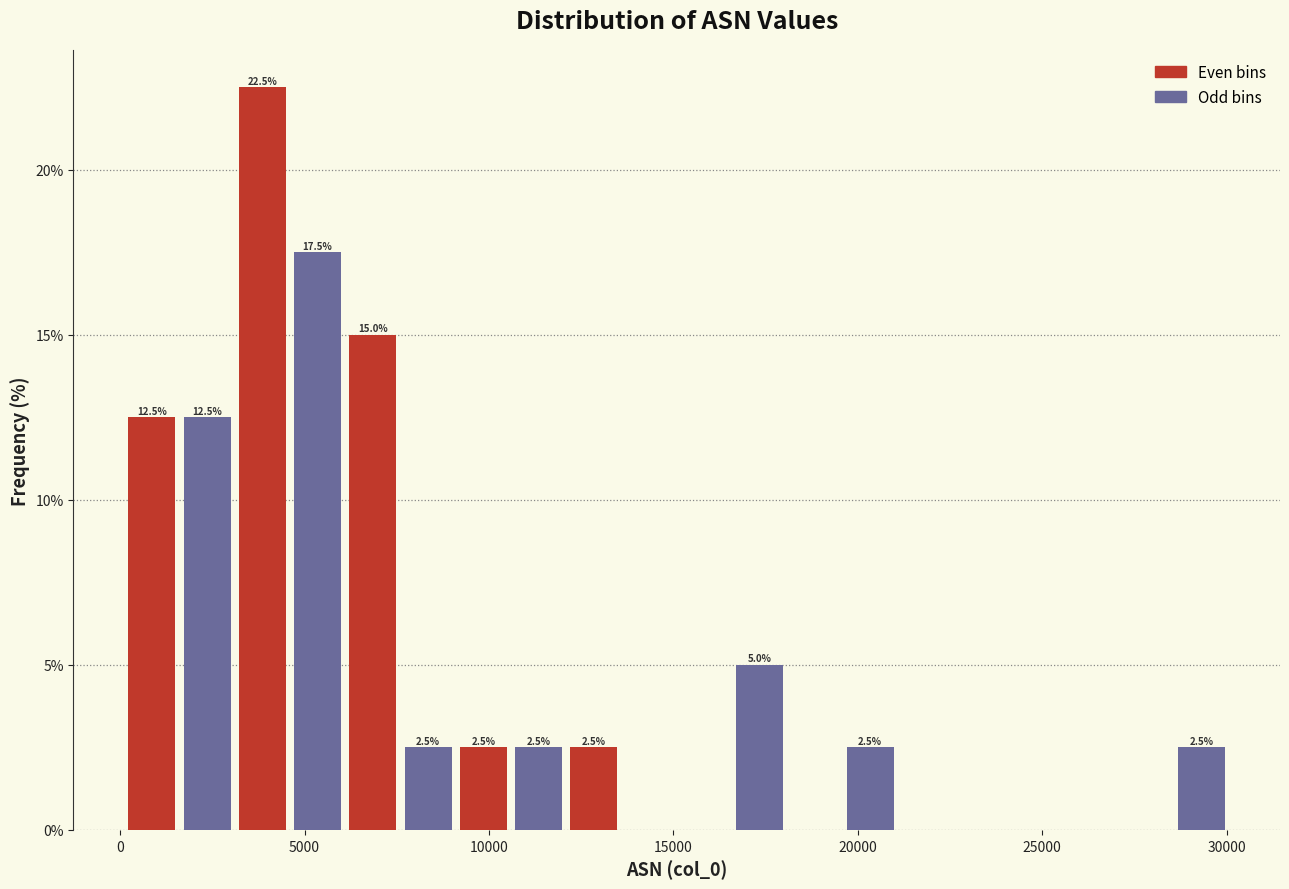

Around what value on the x-axis is the tallest bar? Give the approximate position of its centre, as read against the axis.

4000